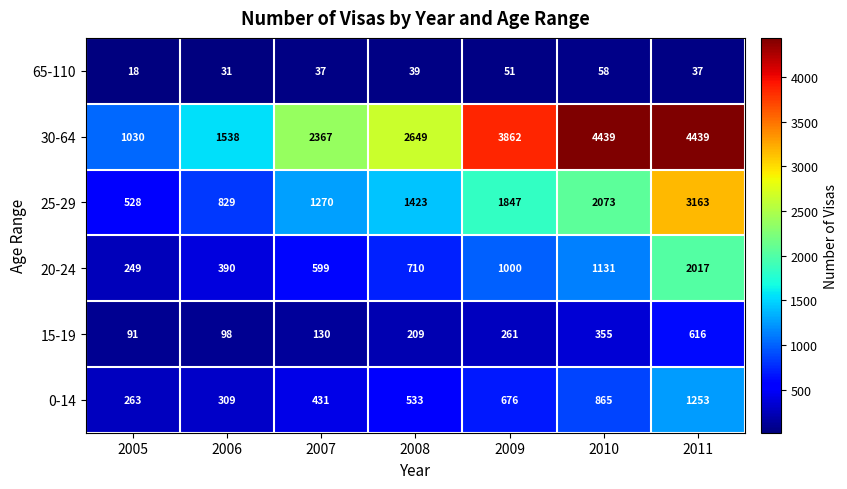

At 2010, list the series in order from smallest to largest.

65-110, 15-19, 0-14, 20-24, 25-29, 30-64